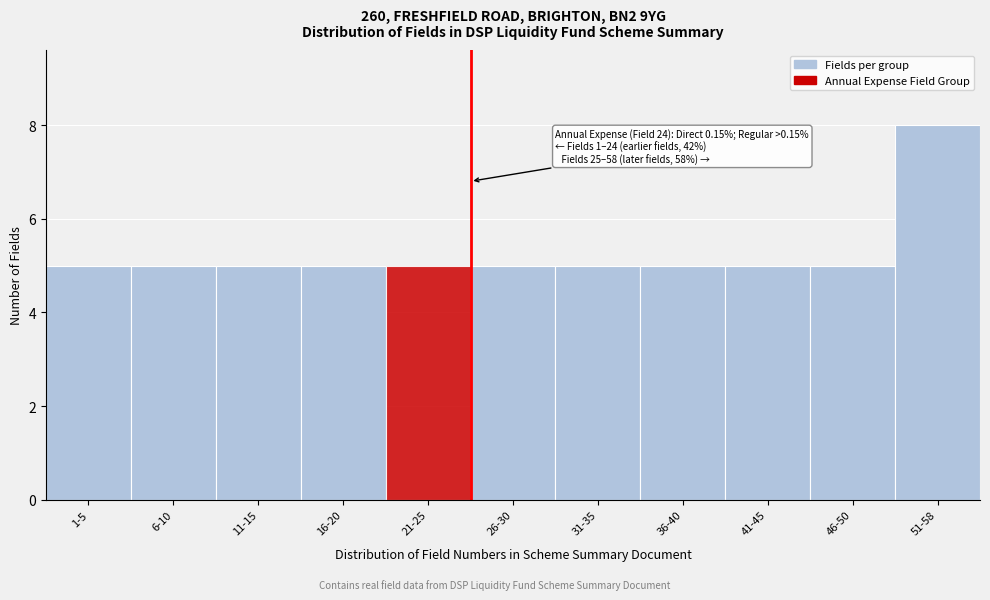

Reading left to right, list all the values displayed in this chart.

5	5	5	5	5	5	5	5	5	5	8